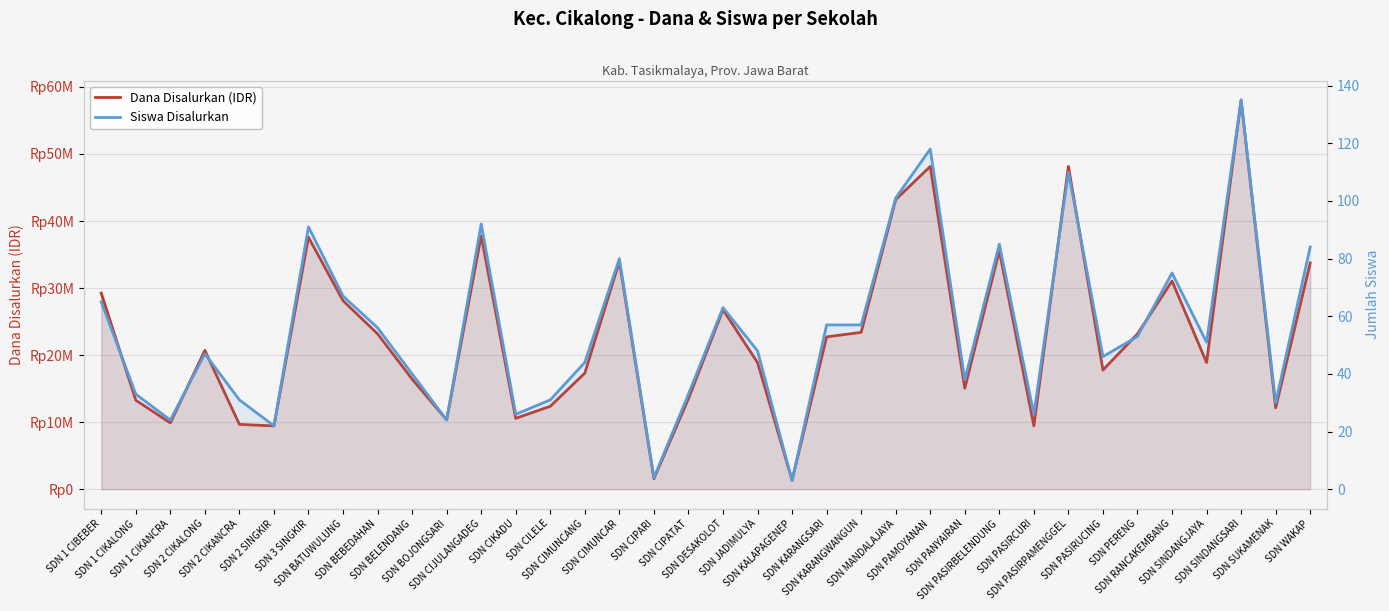

Does the chart display data point markers on the line(s)?

No